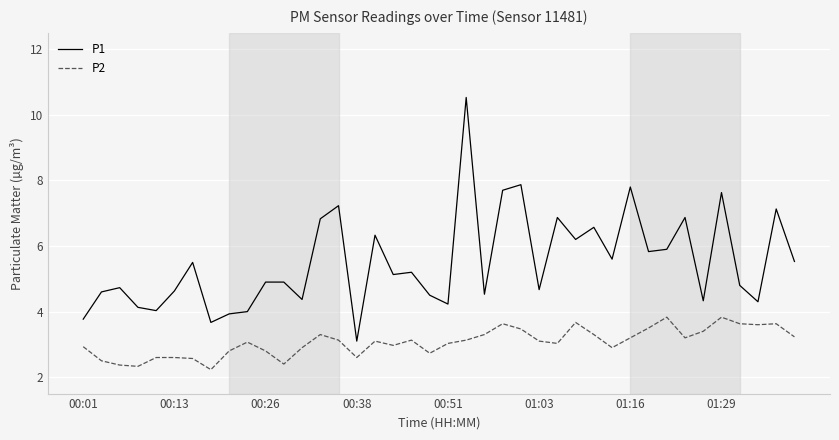

How many lines are shown in the chart?

2